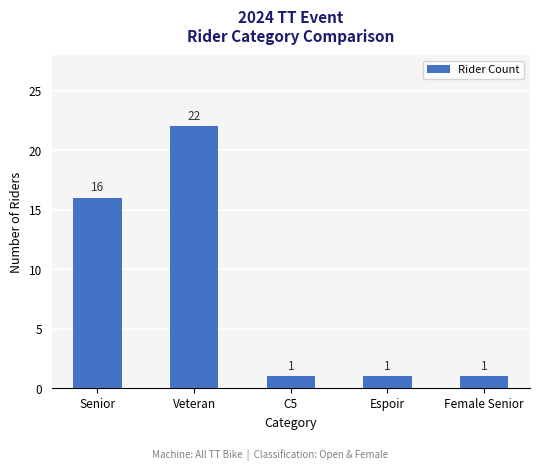

Is it true that the value at Female Senior is 1?

True